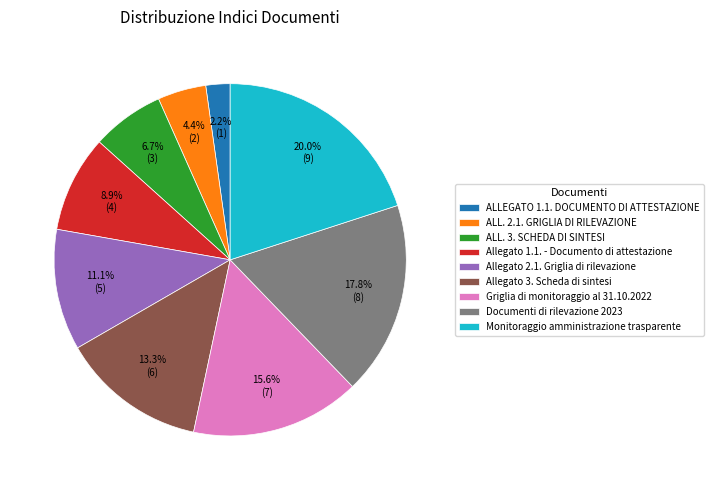

Approximately how many times larger is the value at ALLEGATO 1.1. DOCUMENTO DI ATTESTAZIONE compared to Allegato 3. Scheda di sintesi?

0.2